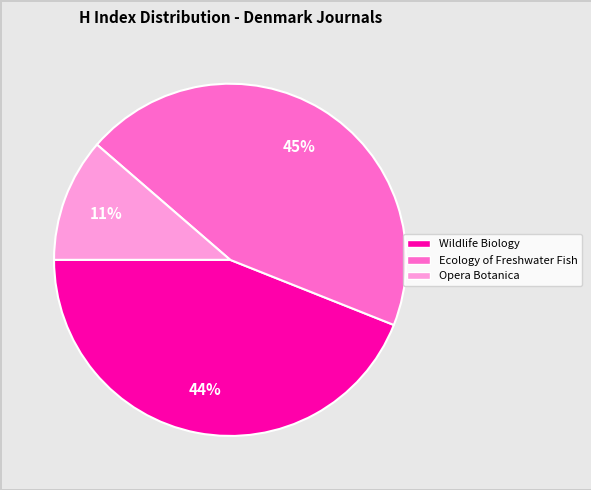

Between Wildlife Biology and Opera Botanica, which is larger?

Wildlife Biology